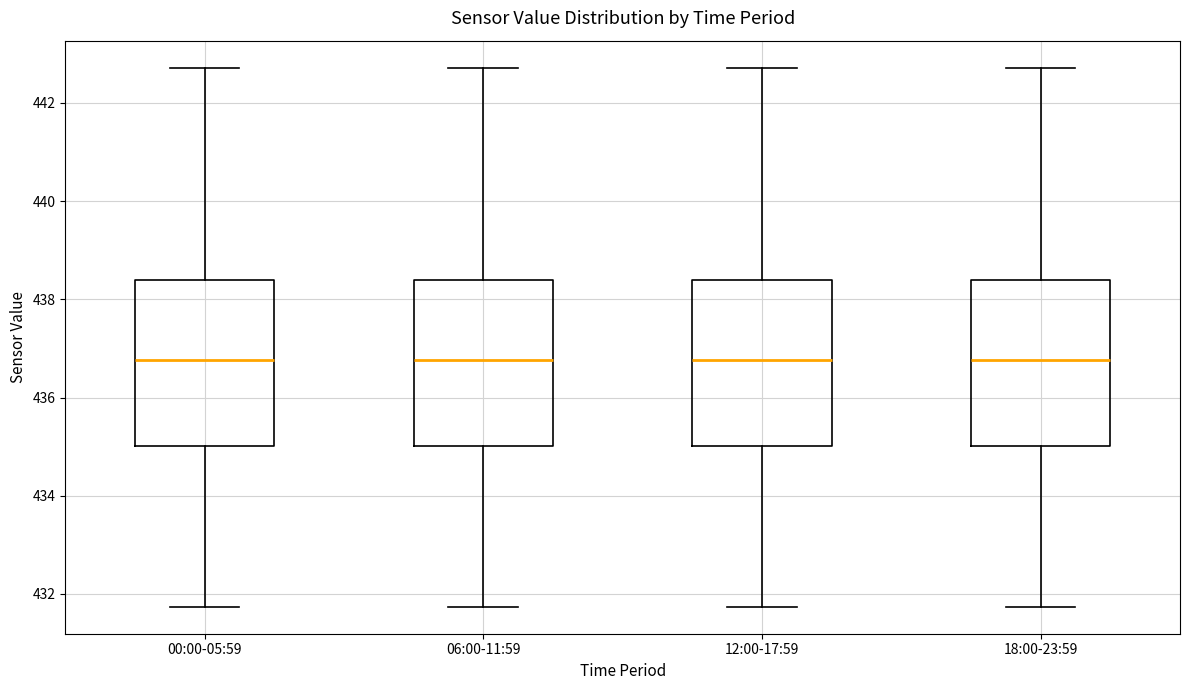

Where does the upper whisker of the box for 12:00-17:59 end on the y-axis? The values are not printed on the chart, so give them approximately, as read against the axis.

442.8